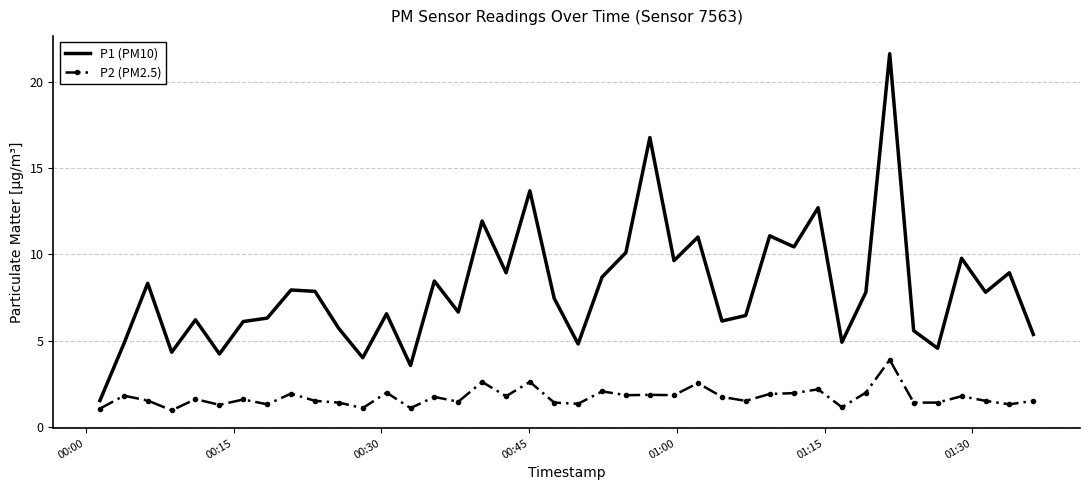

Count the number of categories in the chart.

40